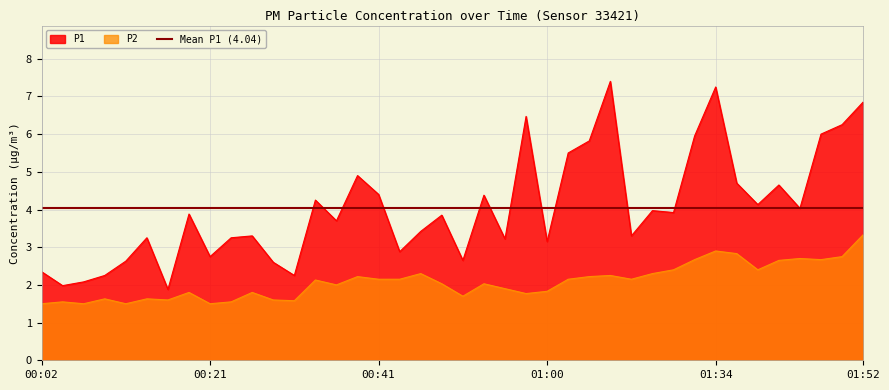

How many interior local valleys does the P1 series have?

13